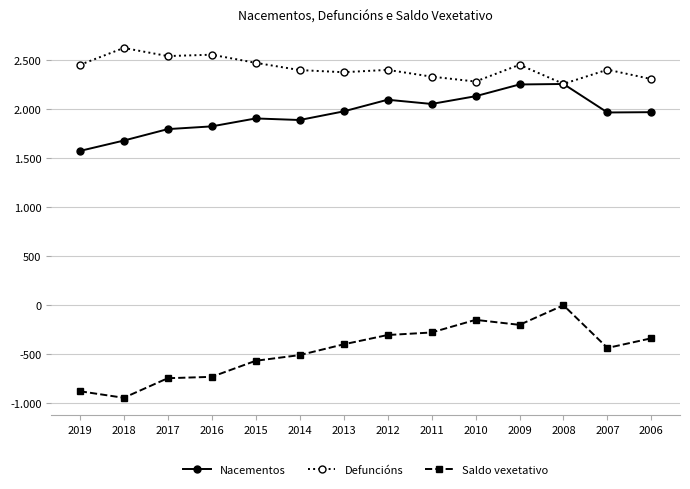

What is the value of the Defuncións point at the 9th from the left?

2334